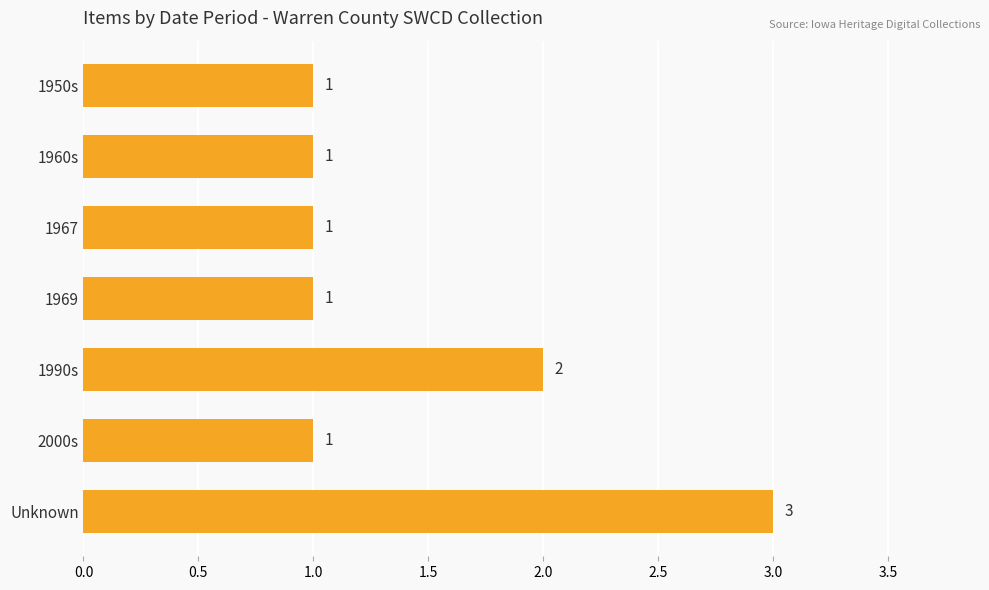

What is the smallest value displayed?

1